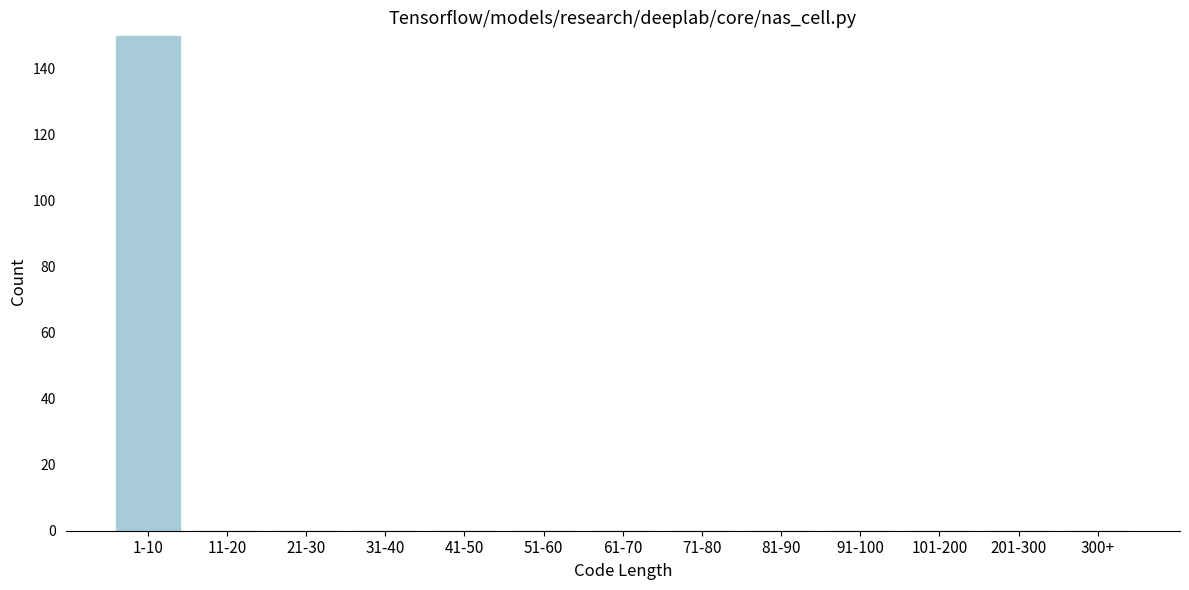

Reading right to left, transcribe all the data shown in this chart.

300+=0	201-300=0	101-200=0	91-100=0	81-90=0	71-80=0	61-70=0	51-60=0	41-50=0	31-40=0	21-30=0	11-20=0	1-10=150